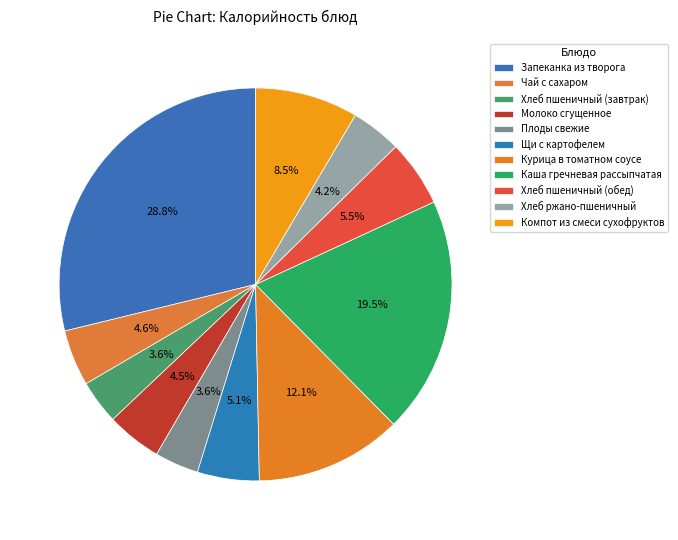

Count the number of slices in the pie.

11